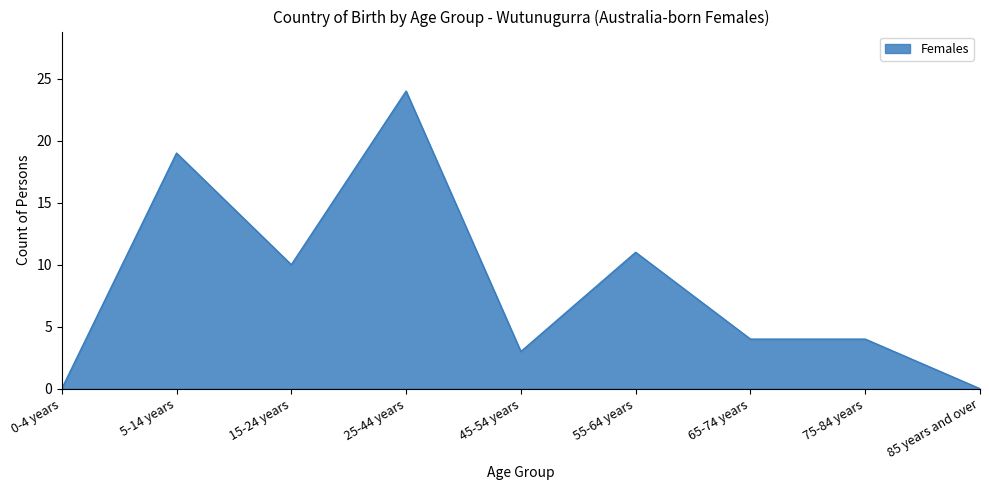

True or false: the data shows -10 at 85 years and over.

False